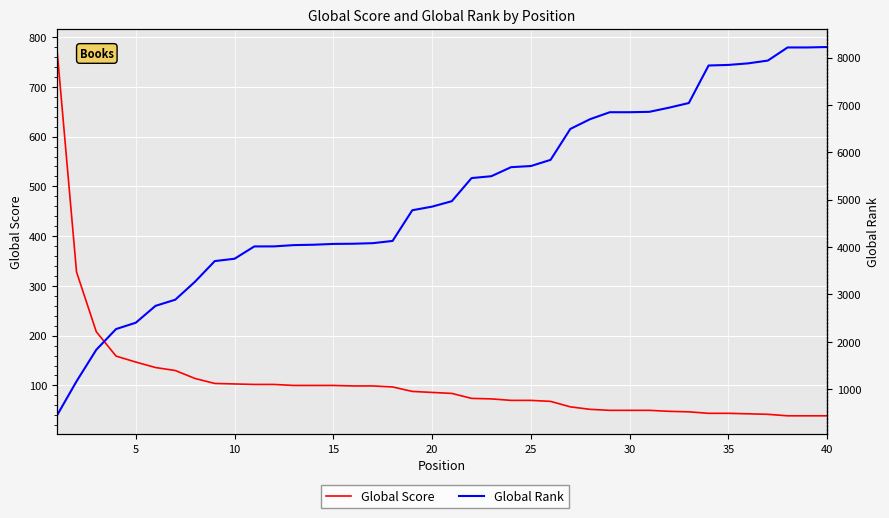

True or false: Global Score has more than 1 points higher than both neighbors.

False